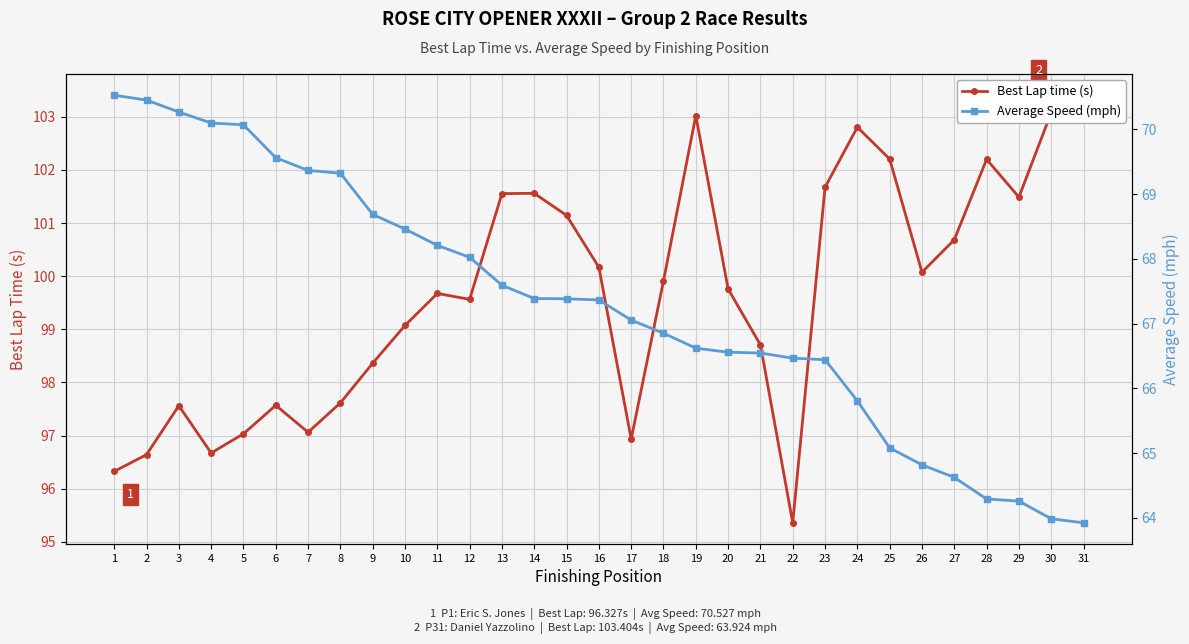

What value does the Best Lap time (s) series have at 10?

99.1